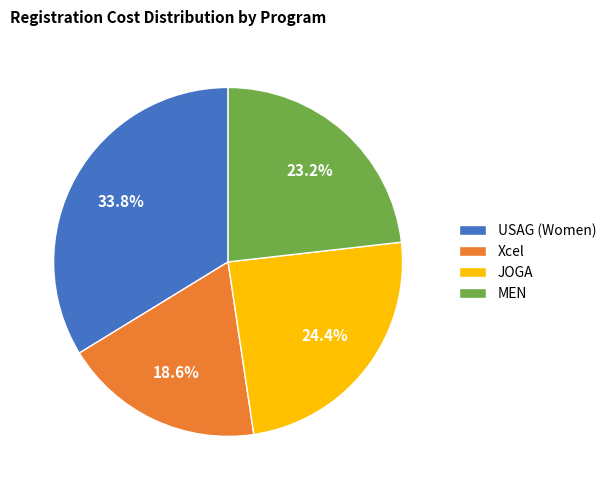

Is there any slice that represents more than half of the pie?

No